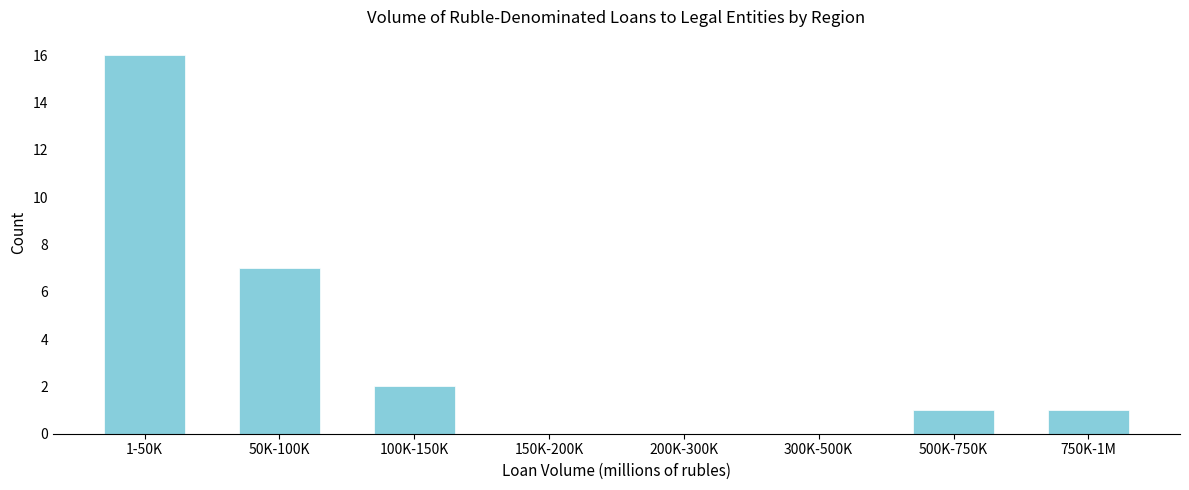

Reading left to right, what are all the values shown in this chart?

1-50K=16	50K-100K=7	100K-150K=2	150K-200K=0	200K-300K=0	300K-500K=0	500K-750K=1	750K-1M=1